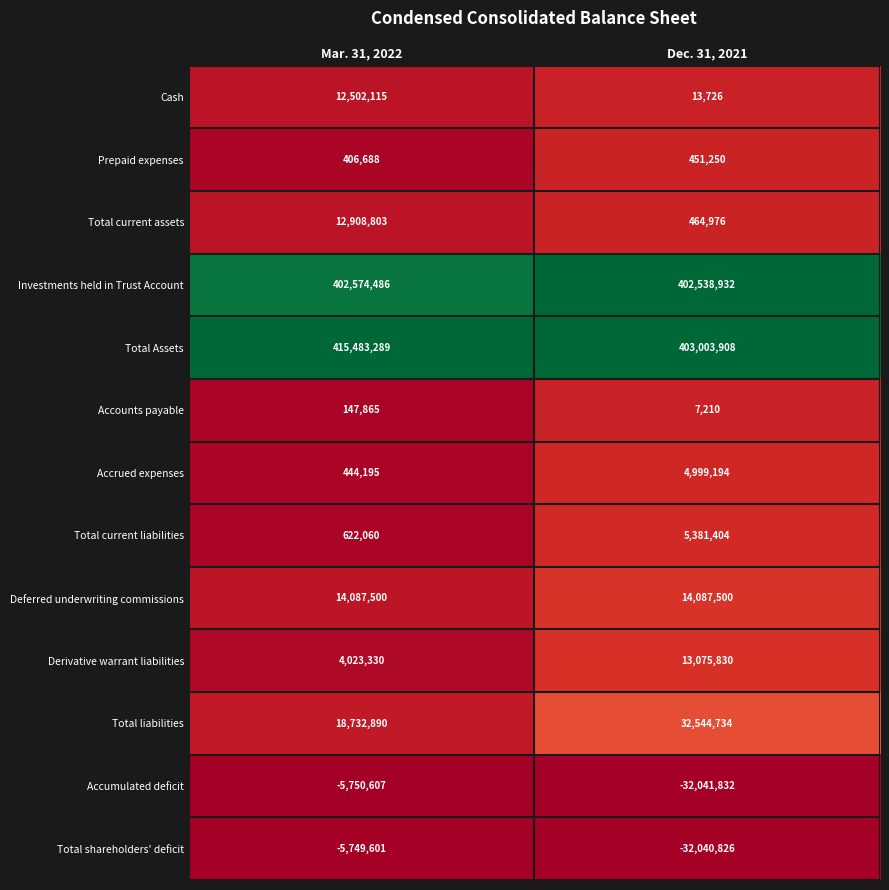

Reading left to right, what are all the values shown in this chart?

Cash: Mar. 31, 2022=12502115	Dec. 31, 2021=13726
Prepaid expenses: Mar. 31, 2022=406688	Dec. 31, 2021=451250
Total current assets: Mar. 31, 2022=12908803	Dec. 31, 2021=464976
Investments held in Trust Account: Mar. 31, 2022=402574486	Dec. 31, 2021=402538932
Total Assets: Mar. 31, 2022=415483289	Dec. 31, 2021=403003908
Accounts payable: Mar. 31, 2022=147865	Dec. 31, 2021=7210
Accrued expenses: Mar. 31, 2022=444195	Dec. 31, 2021=4999194
Total current liabilities: Mar. 31, 2022=622060	Dec. 31, 2021=5381404
Deferred underwriting commissions: Mar. 31, 2022=14087500	Dec. 31, 2021=14087500
Derivative warrant liabilities: Mar. 31, 2022=4023330	Dec. 31, 2021=13075830
Total liabilities: Mar. 31, 2022=18732890	Dec. 31, 2021=32544734
Accumulated deficit: Mar. 31, 2022=-5750607	Dec. 31, 2021=-32041832
Total shareholders' deficit: Mar. 31, 2022=-5749601	Dec. 31, 2021=-32040826